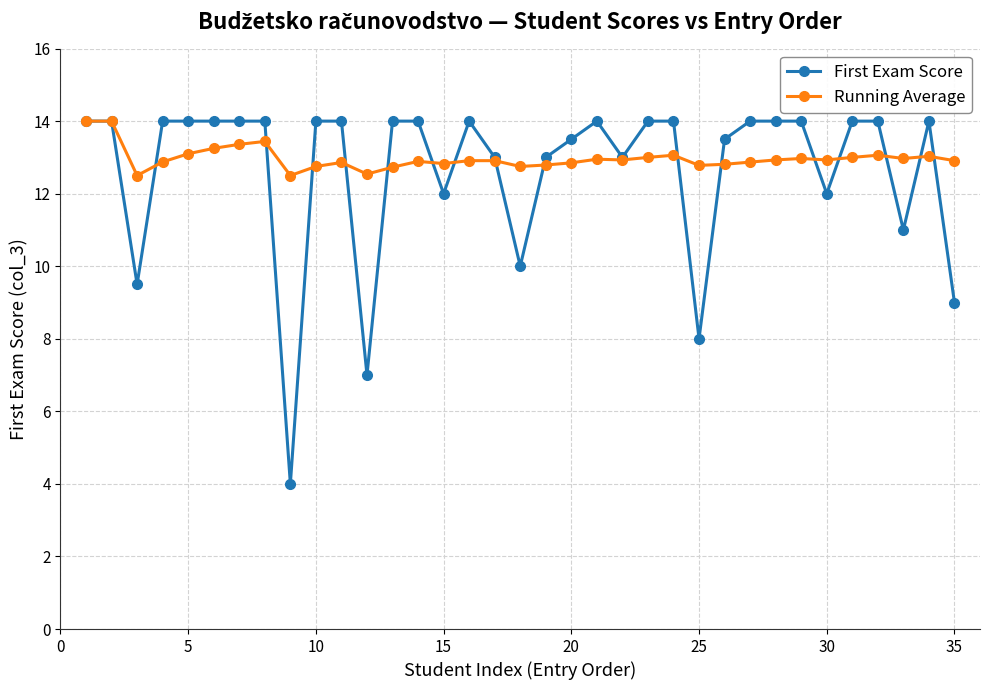

What is the greatest value displayed?

14.0